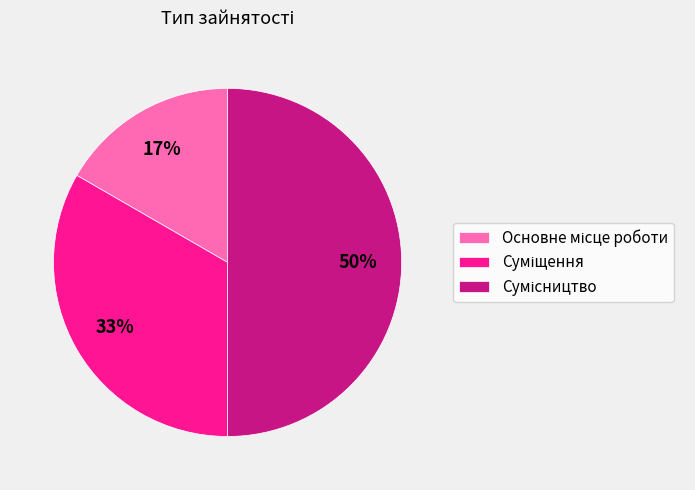

To the nearest percent, what is the difference between the largest and smallest slice percentages?

33%